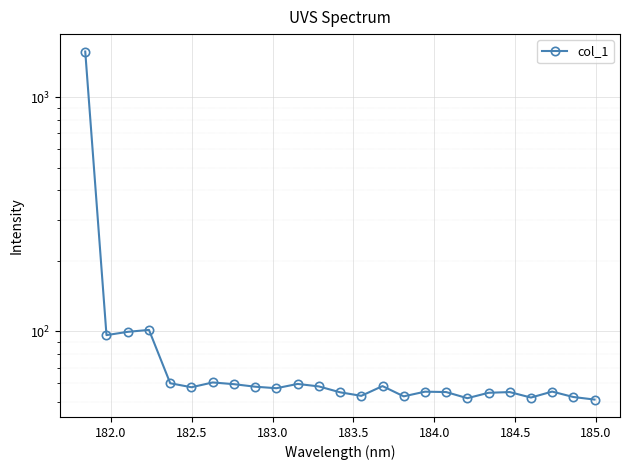

What position from the right is 182.0?

24